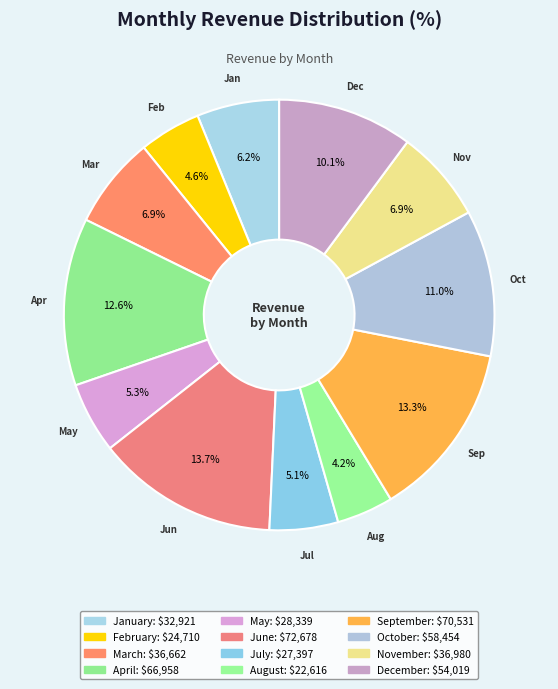

How many slices are in this pie chart?

12